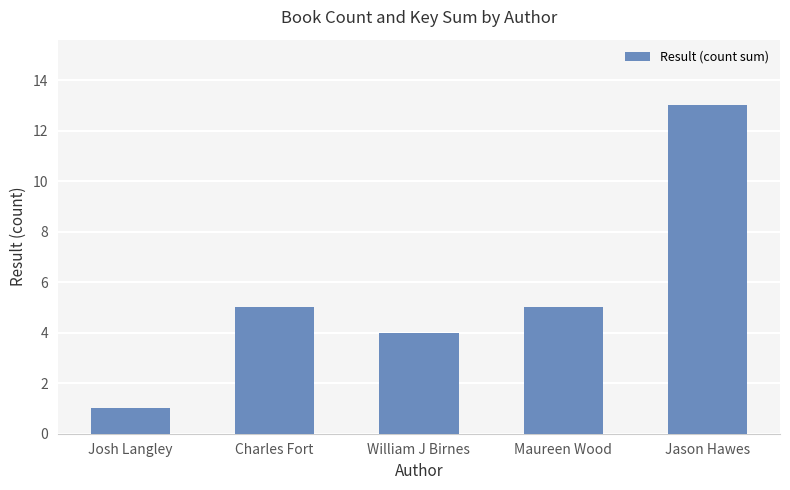

The value at Charles Fort is 2. True or false?

False